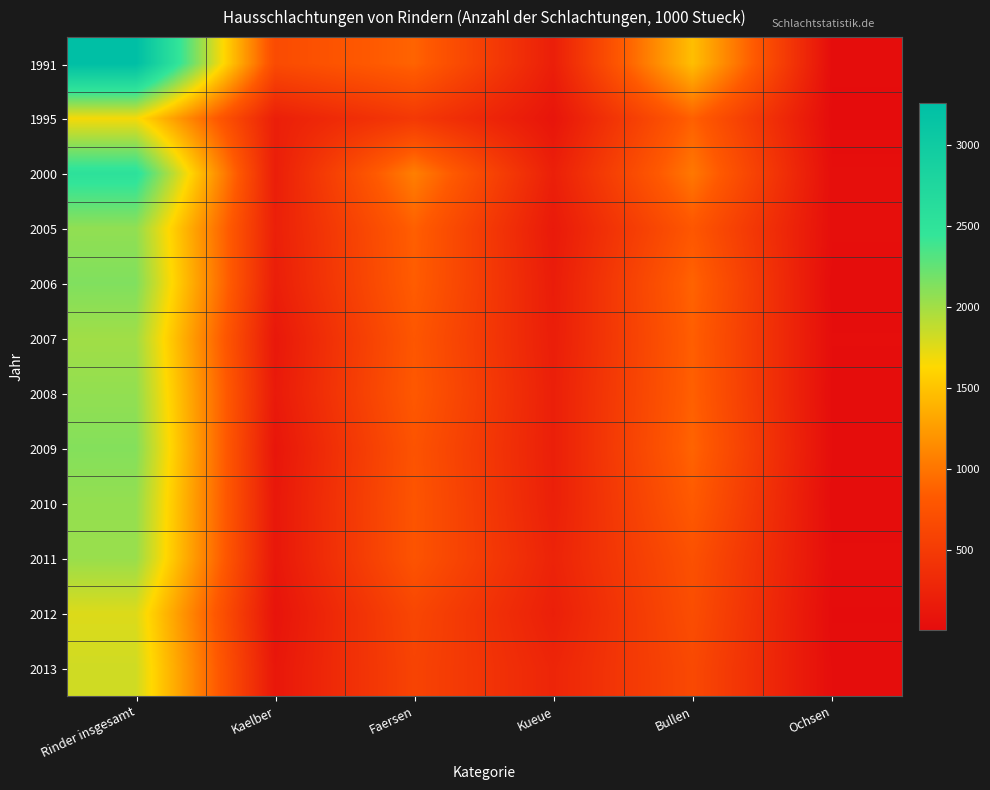

What is the minimum value shown in the chart?

9